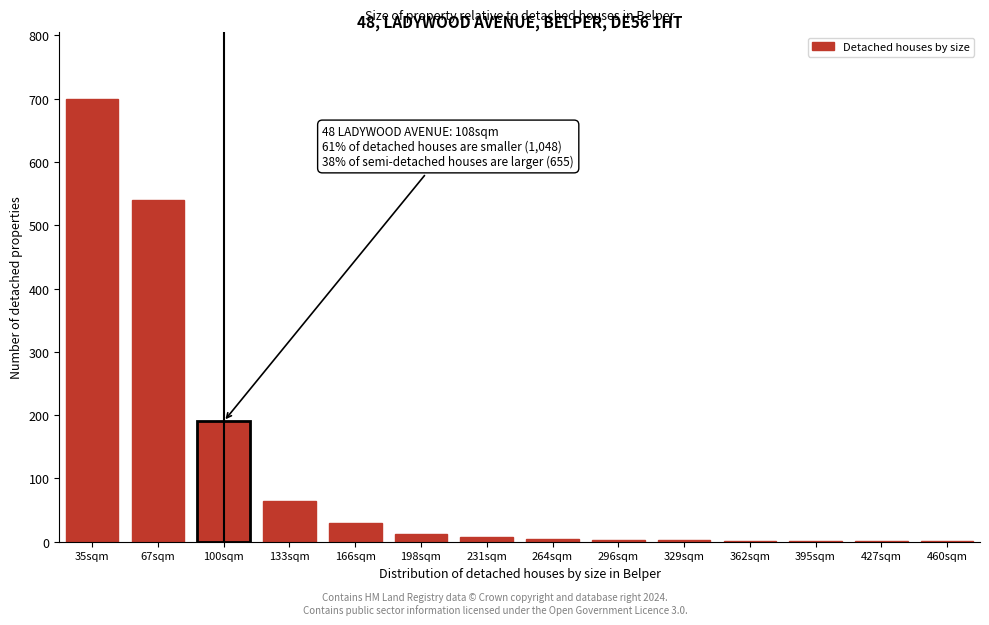

What is the greatest value displayed?

700